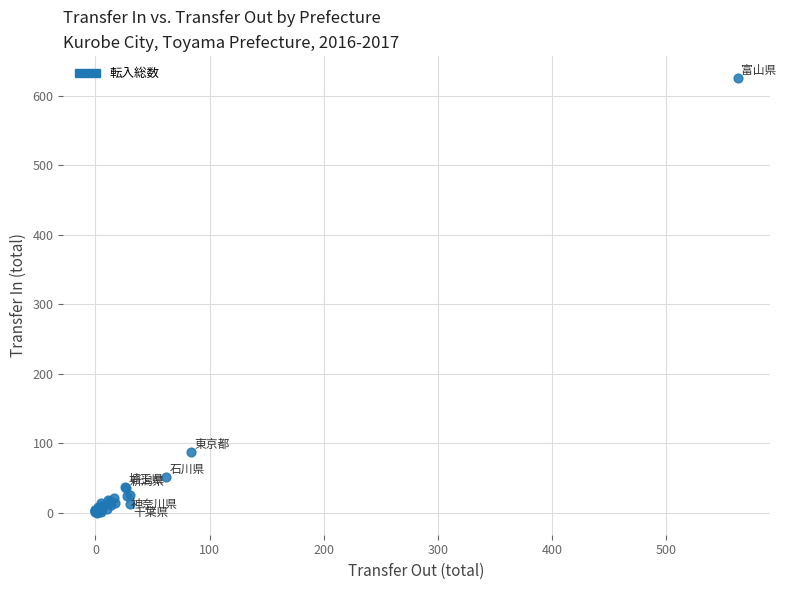

What Y value in the scatter plot is closest to 313?

88